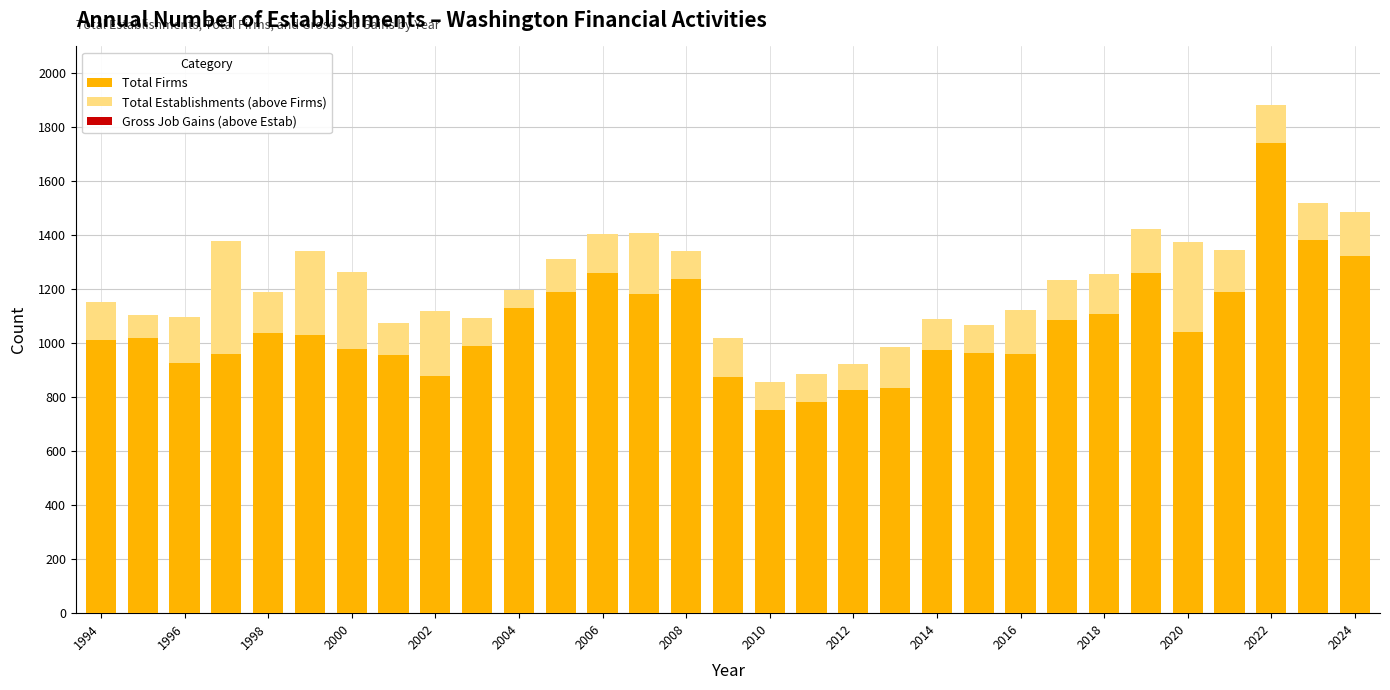

What is the highest value of the Total Firms series?

1741